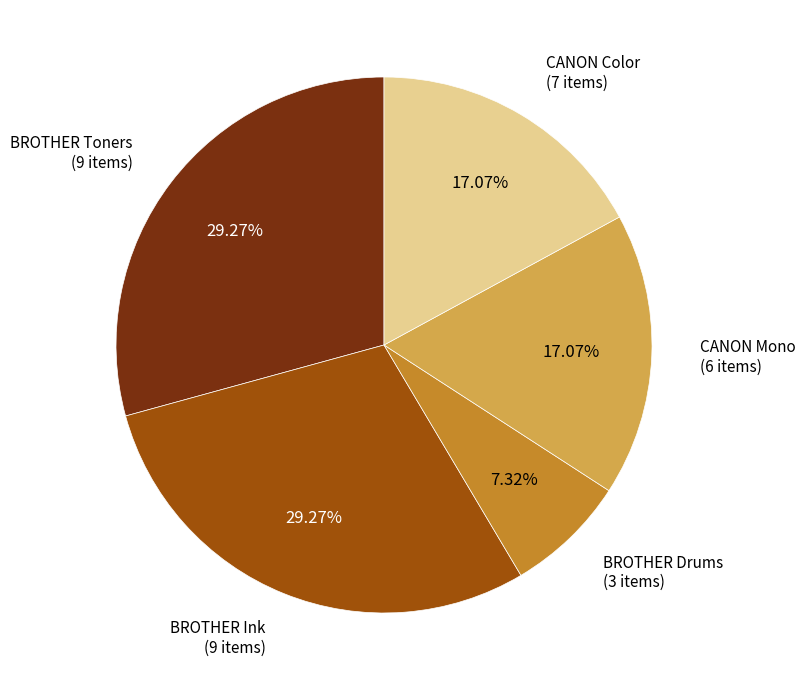

Between BROTHER Drums (3 items) and CANON Color (7 items), which is larger?

CANON Color (7 items)